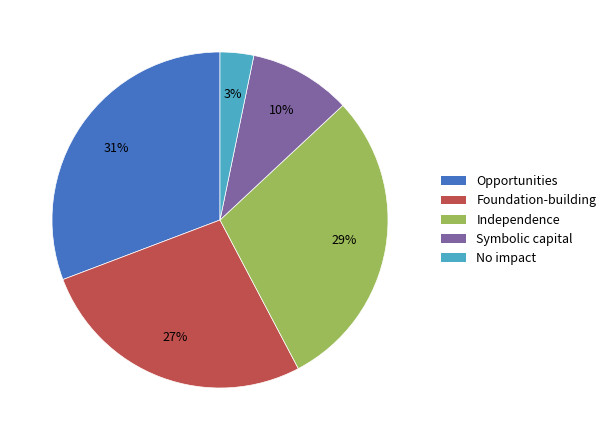

Count the number of slices in the pie.

5